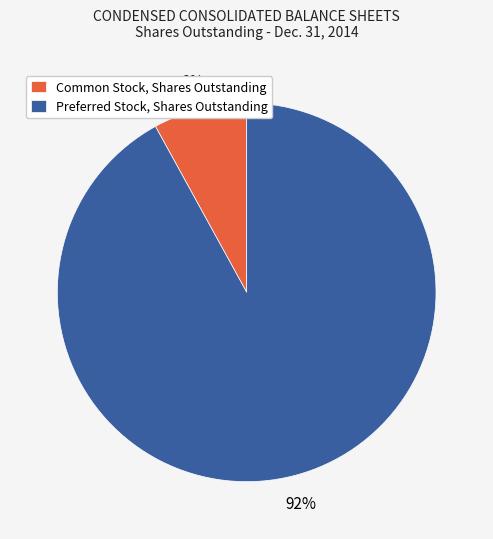

Is Common Stock, Shares Outstanding the majority of the pie?

No